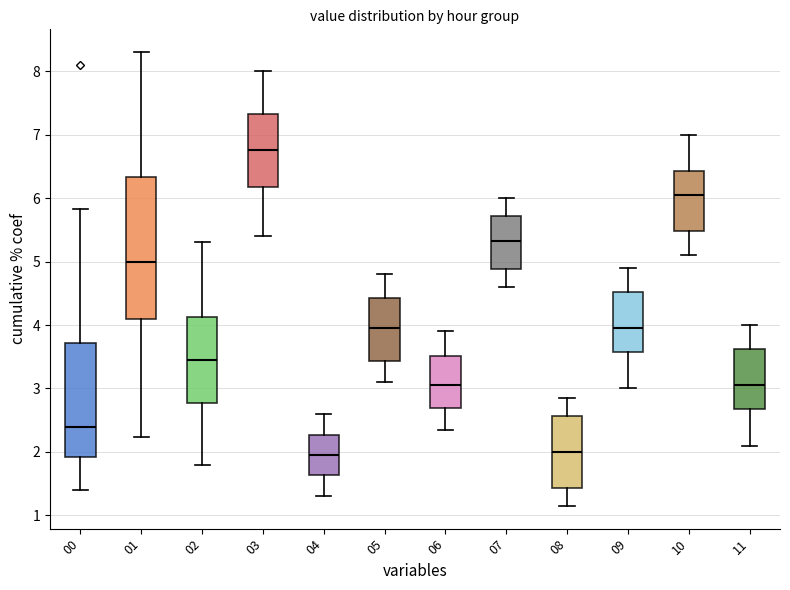

Reading left to right, transcribe this box plot: for each box, give where its median line is, the range the box spans, and where its two whiskers end, as read against the y-axis. The values are not printed on the chart, so give them approximately, as read against the axis.

00: median 2.4, box 1.9 to 3.7, whiskers 1.4 to 5.8
01: median 5.0, box 4.1 to 6.3, whiskers 2.2 to 8.3
02: median 3.5, box 2.8 to 4.1, whiskers 1.8 to 5.3
03: median 6.8, box 6.2 to 7.3, whiskers 5.4 to 8.0
04: median 2.0, box 1.6 to 2.3, whiskers 1.3 to 2.6
05: median 4.0, box 3.4 to 4.4, whiskers 3.1 to 4.8
06: median 3.1, box 2.7 to 3.5, whiskers 2.4 to 3.9
07: median 5.3, box 4.9 to 5.7, whiskers 4.6 to 6.0
08: median 2.0, box 1.4 to 2.6, whiskers 1.2 to 2.9
09: median 4.0, box 3.6 to 4.5, whiskers 3.0 to 4.9
10: median 6.1, box 5.5 to 6.4, whiskers 5.1 to 7.0
11: median 3.1, box 2.7 to 3.6, whiskers 2.1 to 4.0